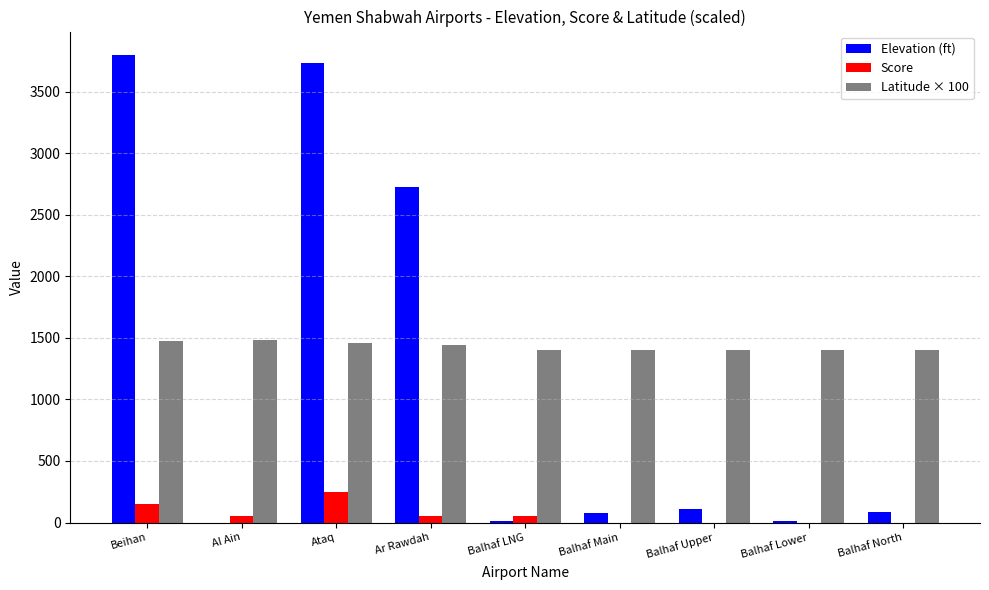

How many distinct data groups are displayed?

3